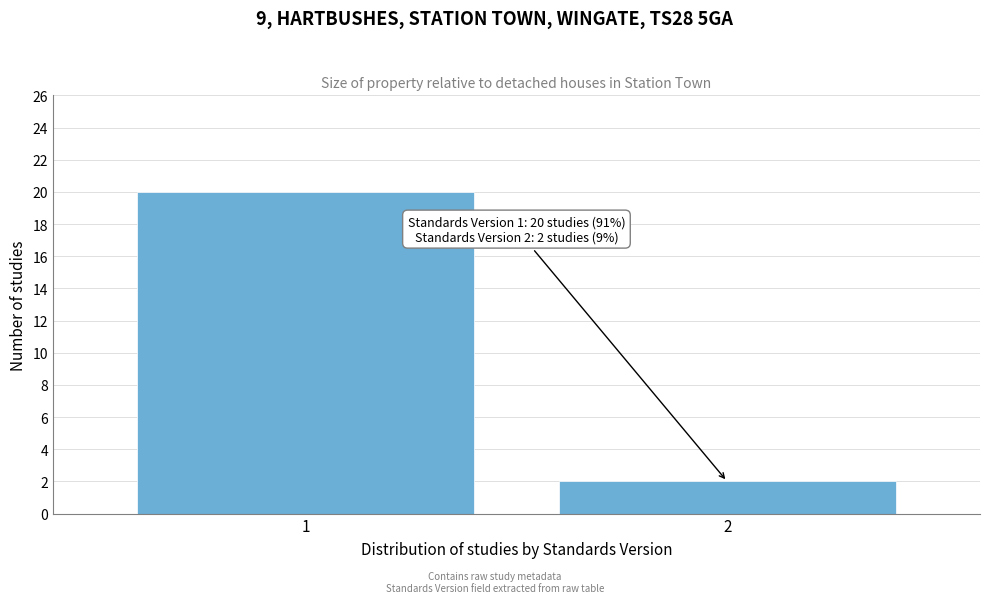

Reading left to right, what are all the values shown in this chart?

1=20	2=2